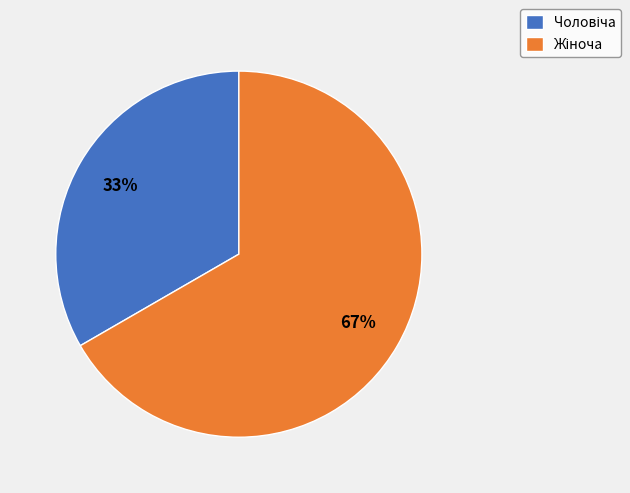

Is there any slice that represents more than half of the pie?

Yes